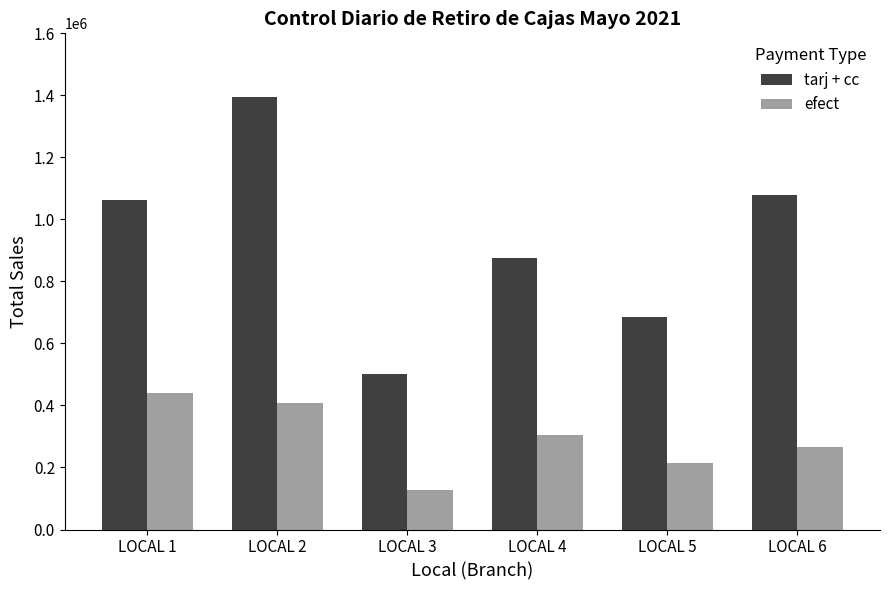

Is the value of efect at LOCAL 3 greater than the value of tarj + cc at LOCAL 1?

No